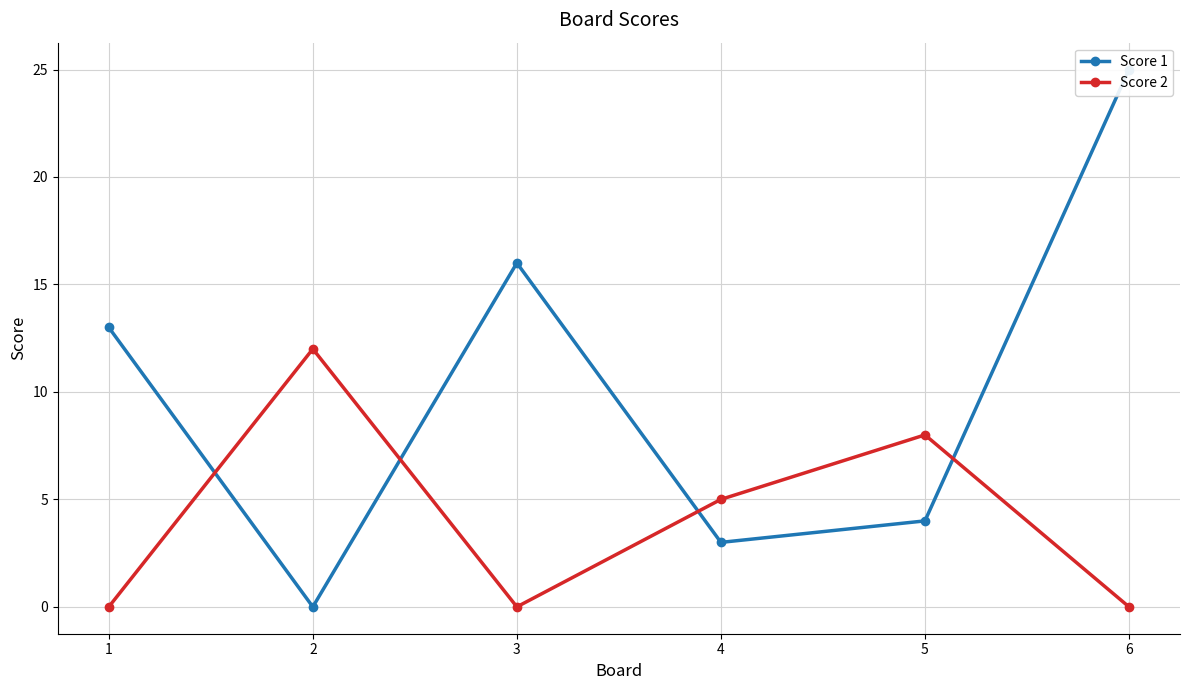

At which category does Score 2 reach its first local valley?

3